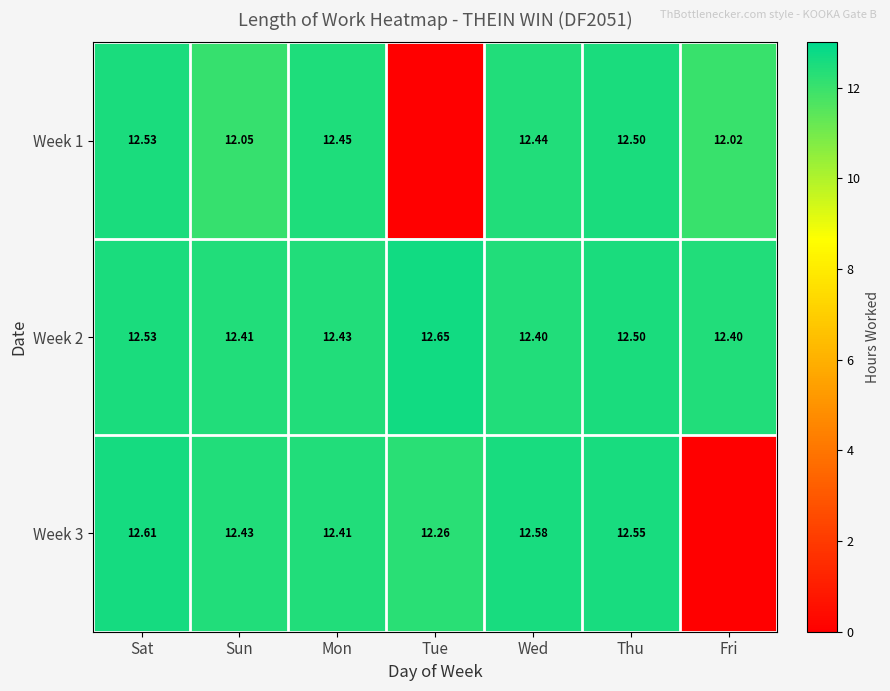

Is the value of Week 1 at Wed greater than the value of Week 2 at Tue?

No